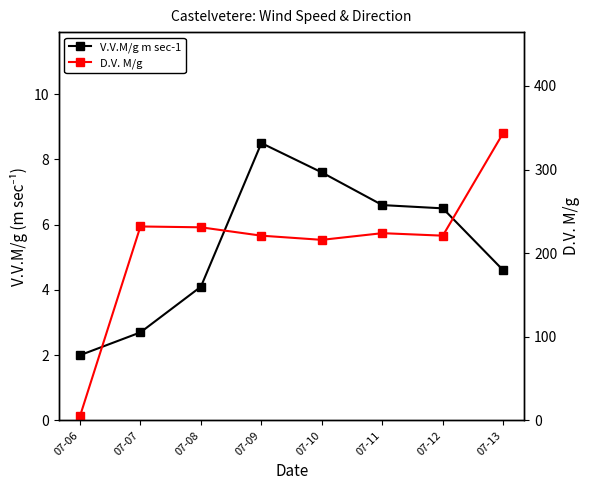

At which category does D.V. M/g reach its first local peak?

07-07